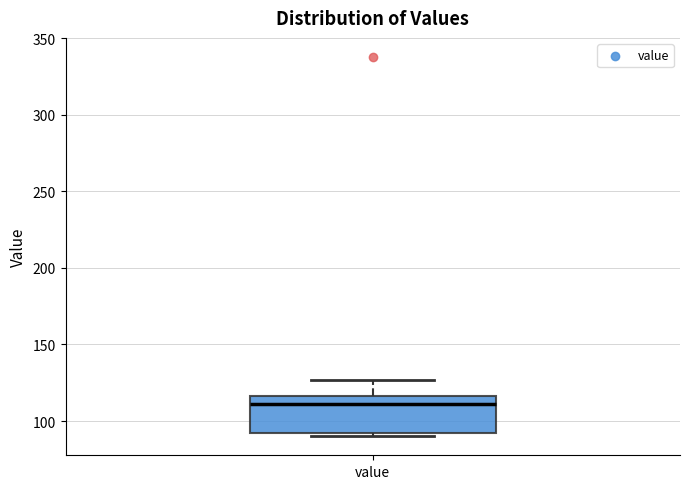

Read this box plot against the y-axis: the position of the median line, the range covered by the box, and the ends of both whiskers. The values are not printed on the chart, so give them approximately, as read against the axis.

median 110, box 90 to 115, whiskers 90 (just below the box's lower edge) to 125